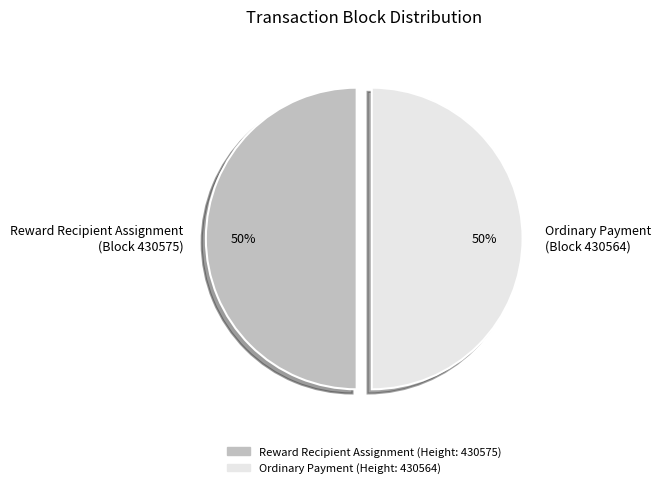

To the nearest percent, what is the average slice percentage?

50%